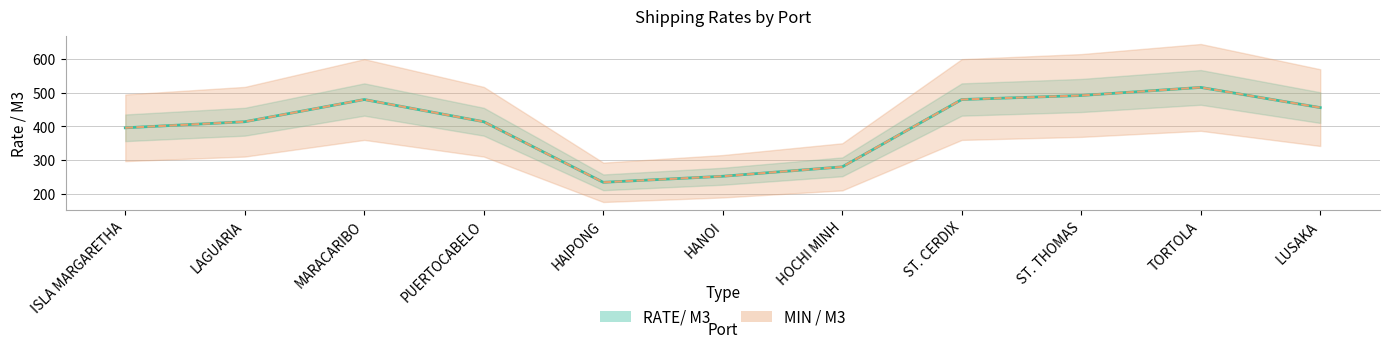

What is the label of the 11th point from the left?

LUSAKA